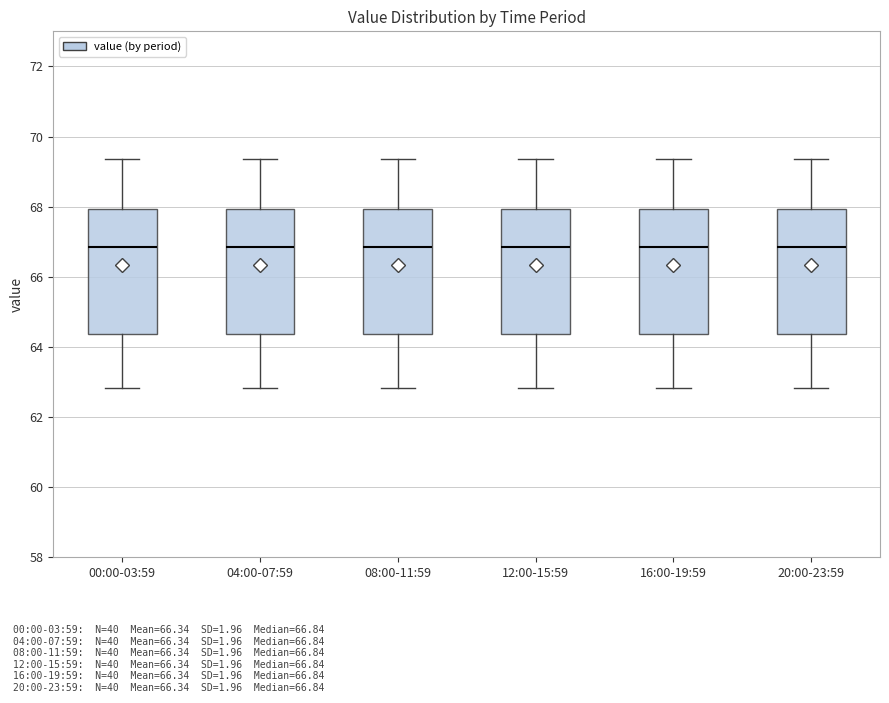

Where does the lower whisker of the box for 12:00-15:59 end on the y-axis? The values are not printed on the chart, so give them approximately, as read against the axis.

62.8